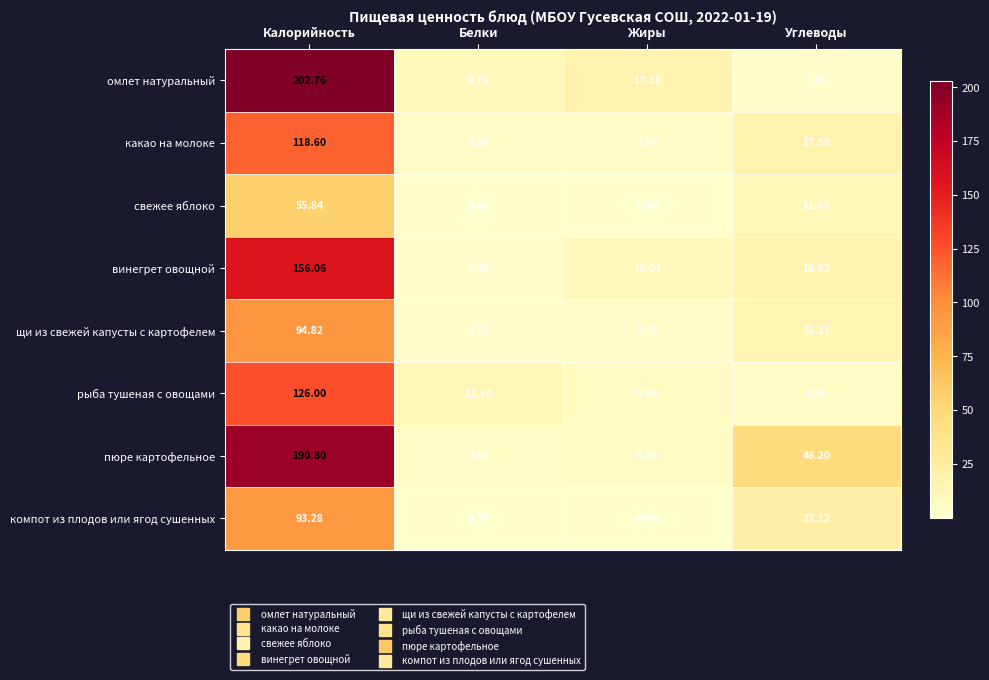

Which label corresponds to the largest value in the chart?

Калорийность